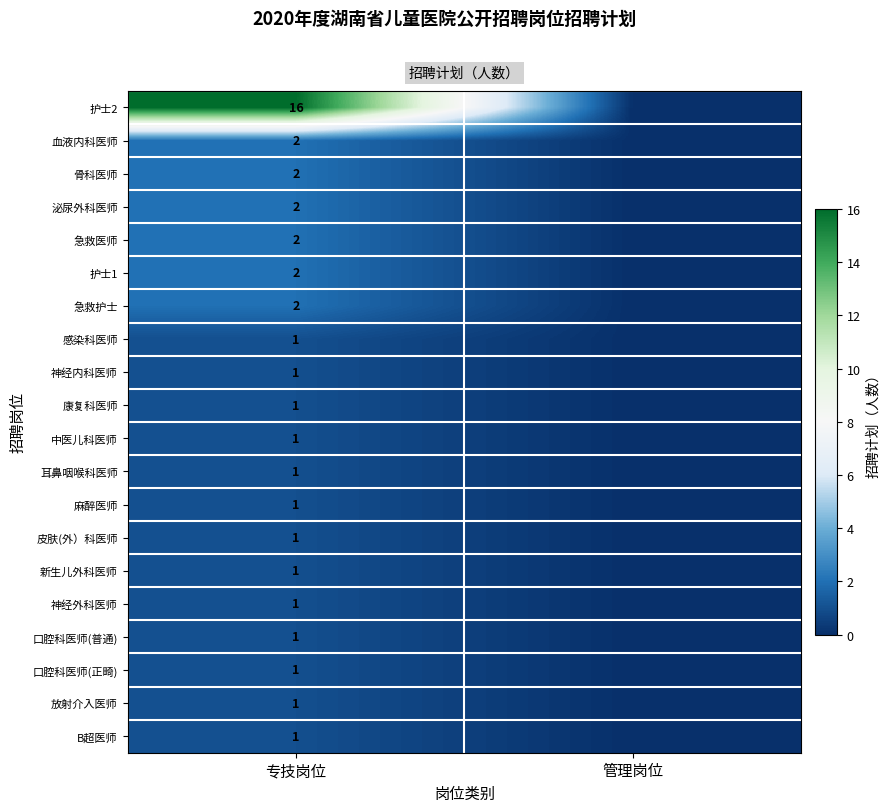

The 感染科医师 series shows 0 at 专技岗位. True or false?

False